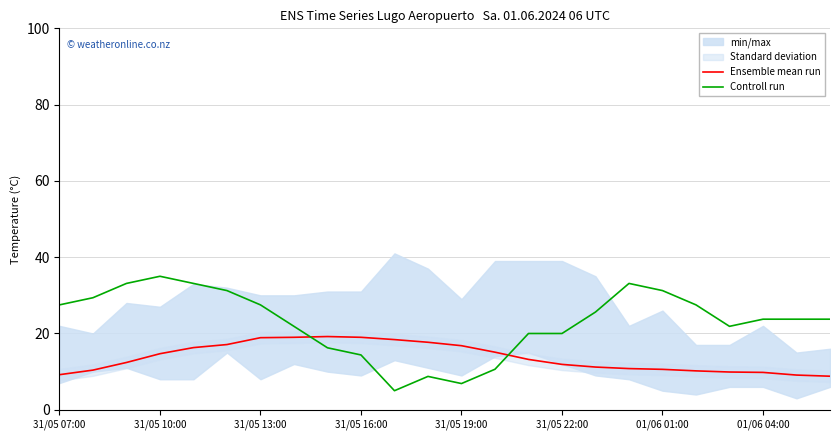

True or false: Controll run and Ensemble mean run intersect in this chart.

True